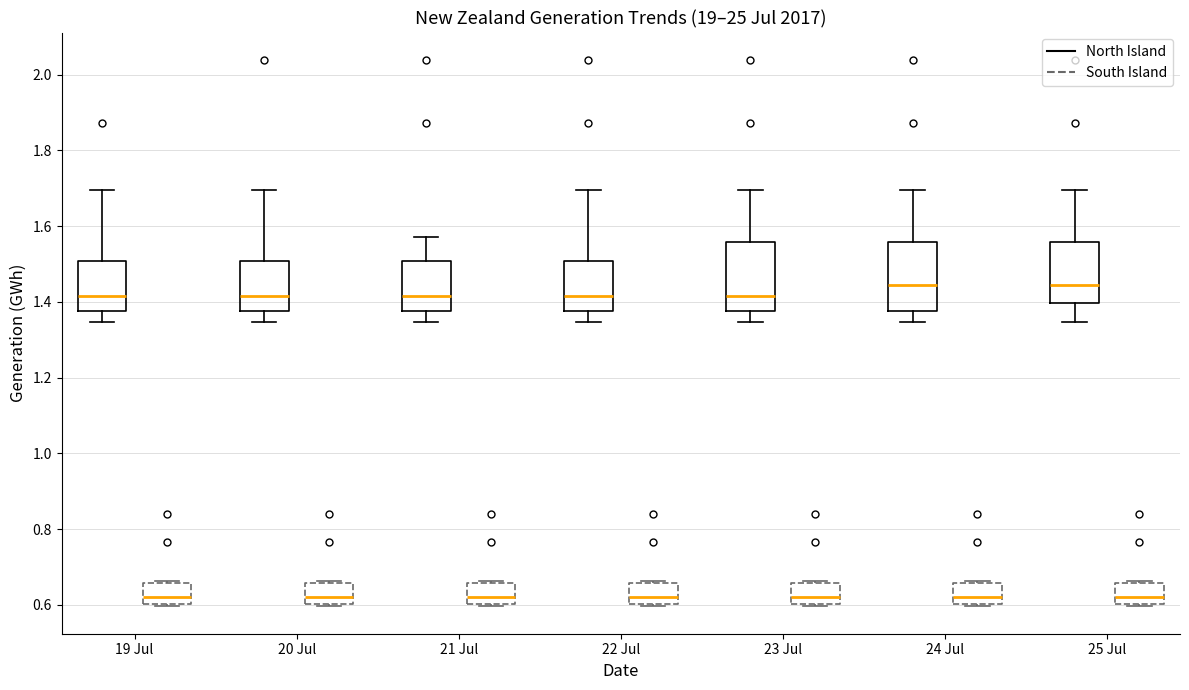

Where is the lower edge of the box for 22 Jul (South Island) on the y-axis? The values are not printed on the chart, so give them approximately, as read against the axis.

0.60